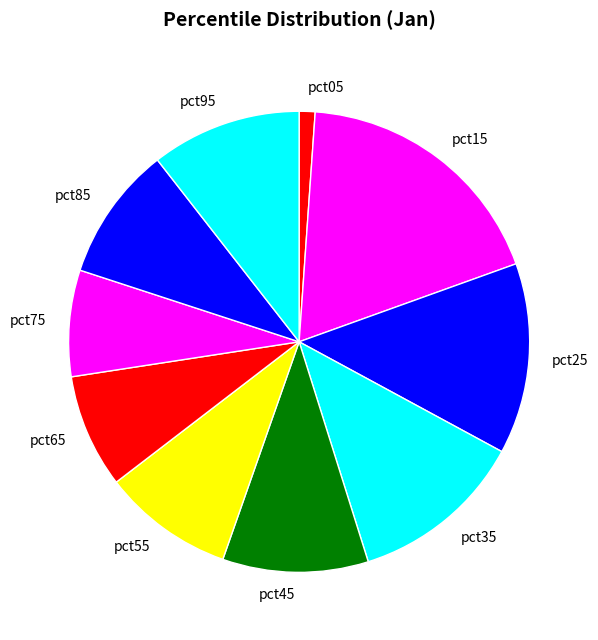

True or false: pct15 accounts for 26% of the total.

False